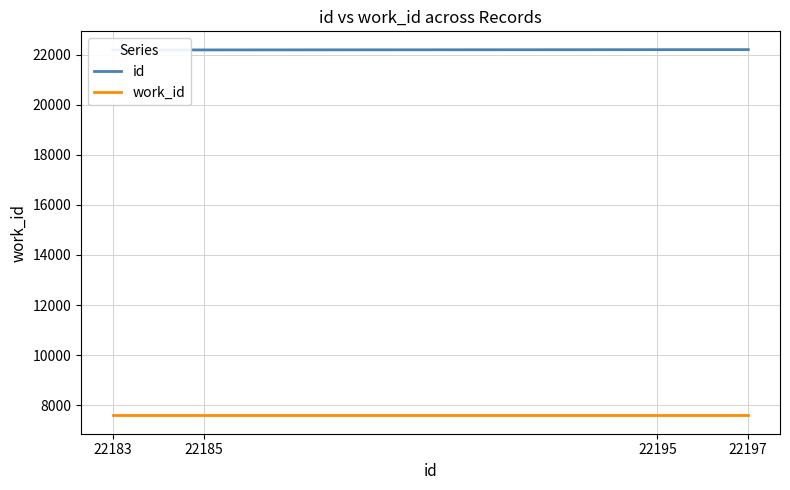

Is the value of id at 22183 greater than the value of work_id at 22195?

Yes